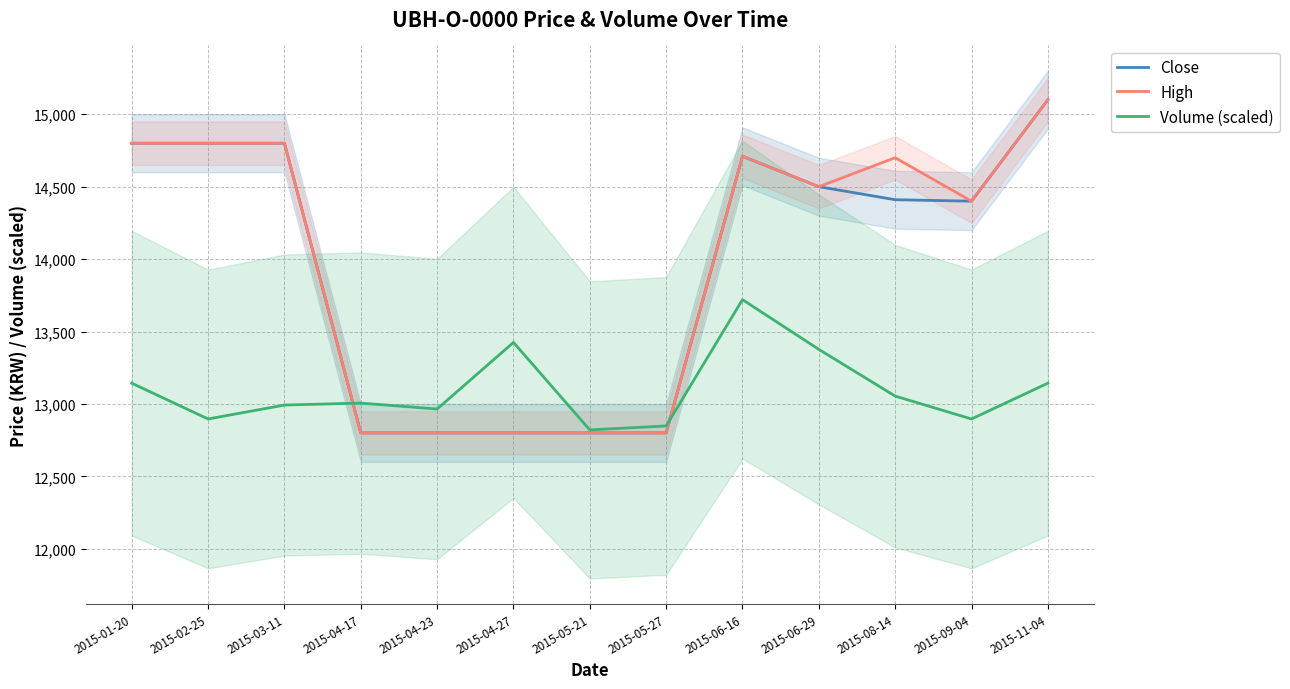

At 2015-06-29, list the series in order from largest to smallest.

Close, High, Volume (scaled)